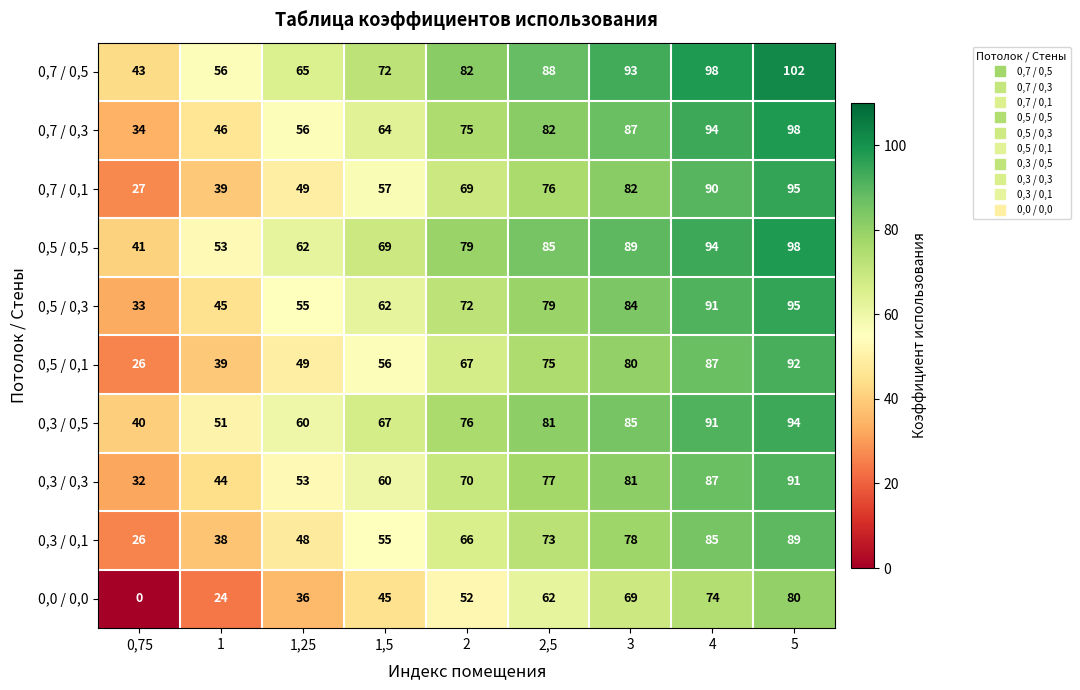

Rank the series at 2 from highest to lowest value.

0,7 / 0,5, 0,5 / 0,5, 0,3 / 0,5, 0,7 / 0,3, 0,5 / 0,3, 0,3 / 0,3, 0,7 / 0,1, 0,5 / 0,1, 0,3 / 0,1, 0,0 / 0,0